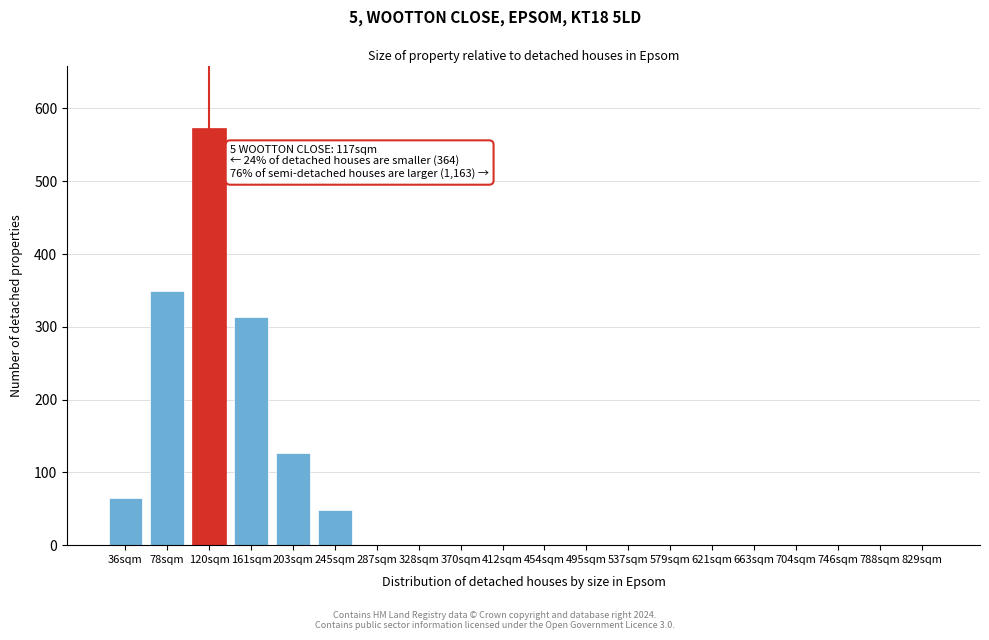

Reading right to left, list all the values displayed in this chart.

829sqm=0	788sqm=0	746sqm=0	704sqm=0	663sqm=0	621sqm=0	579sqm=0	537sqm=0	495sqm=0	454sqm=0	412sqm=0	370sqm=0	328sqm=0	287sqm=0	245sqm=49	203sqm=127	161sqm=313	120sqm=573	78sqm=349	36sqm=65